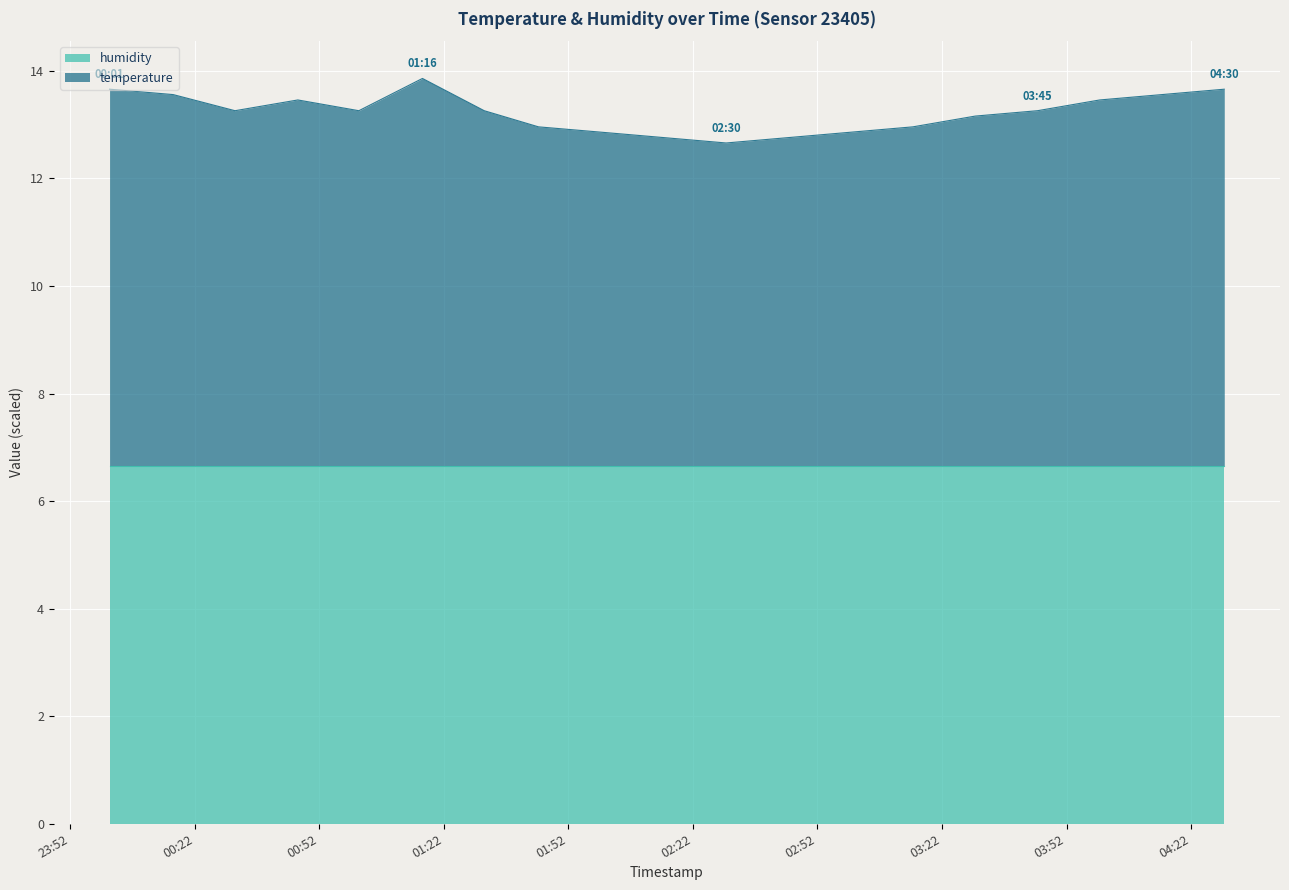

List the labels in order of value, largest first.

01:16, 00:01, 04:30, 00:16, 04:15, 00:46, 04:00, 00:31, 01:01, 01:31, 03:45, 03:30, 01:44, 03:15, 02:00, 03:00, 02:15, 02:45, 02:30